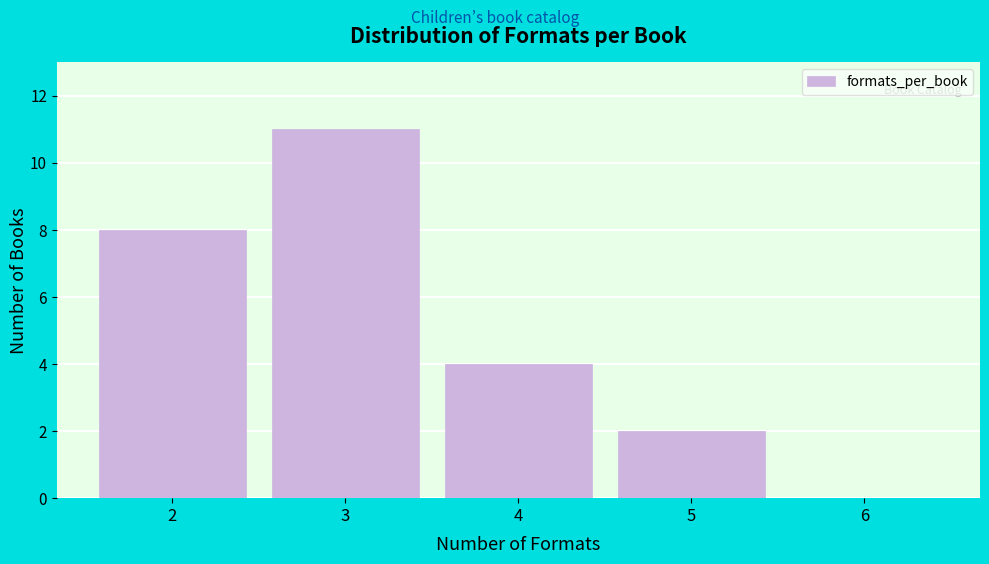

How tall is the bar that spans 1.5 to 2.5 on the x-axis? The values are not printed on the chart, so give them approximately, as read against the axis.

8